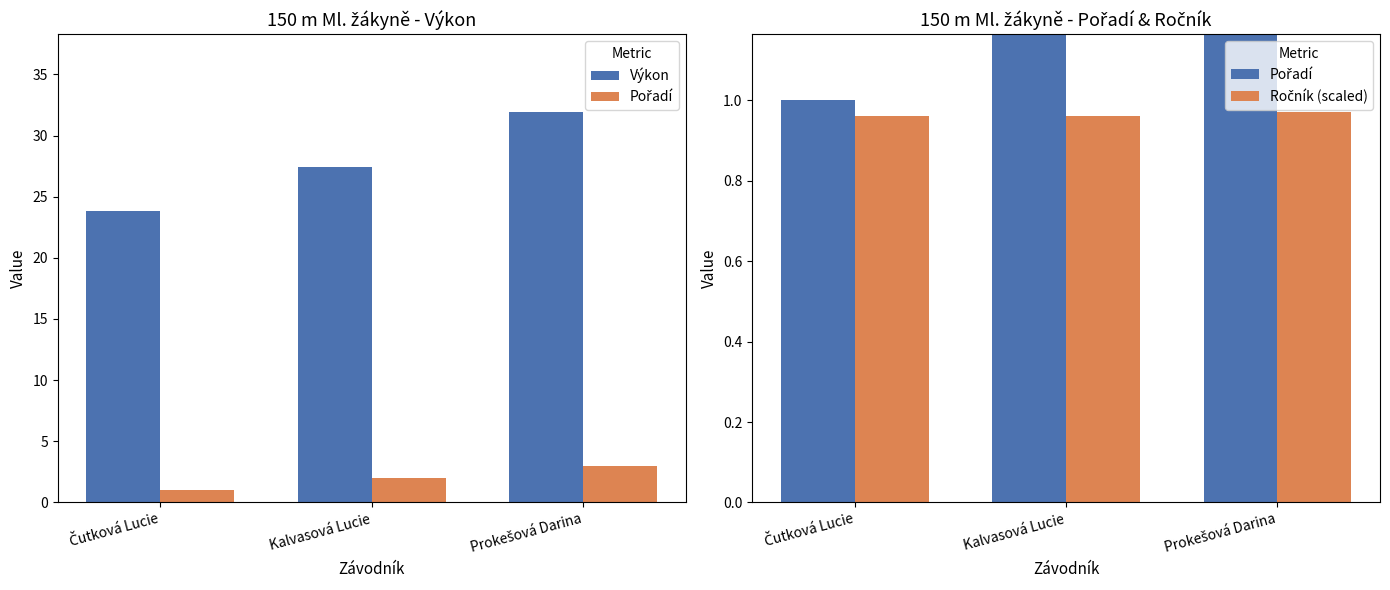

Between Prokešová Darina and Kalvasová Lucie, which is larger?

Prokešová Darina